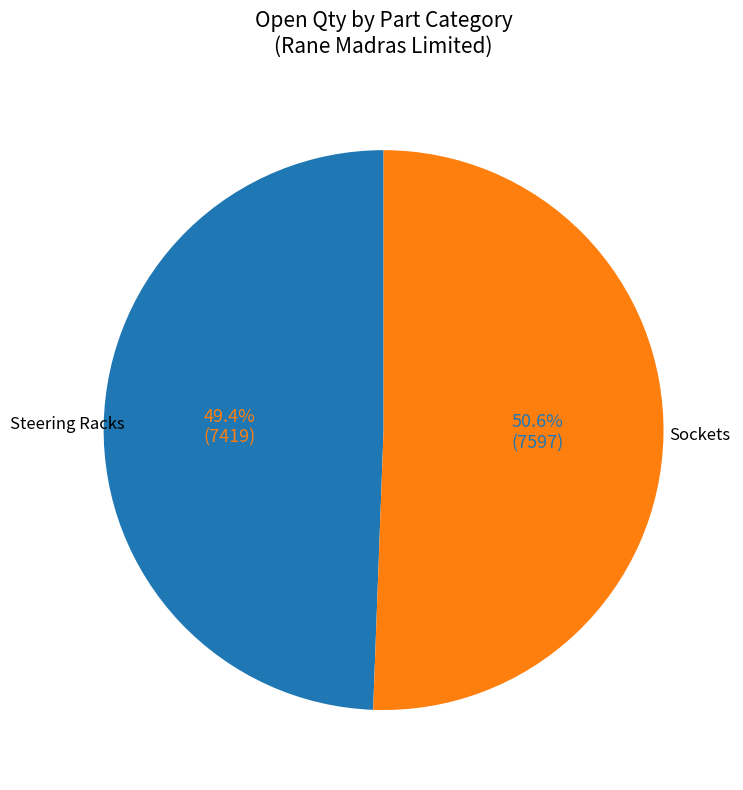

Is there any slice that represents more than half of the pie?

Yes